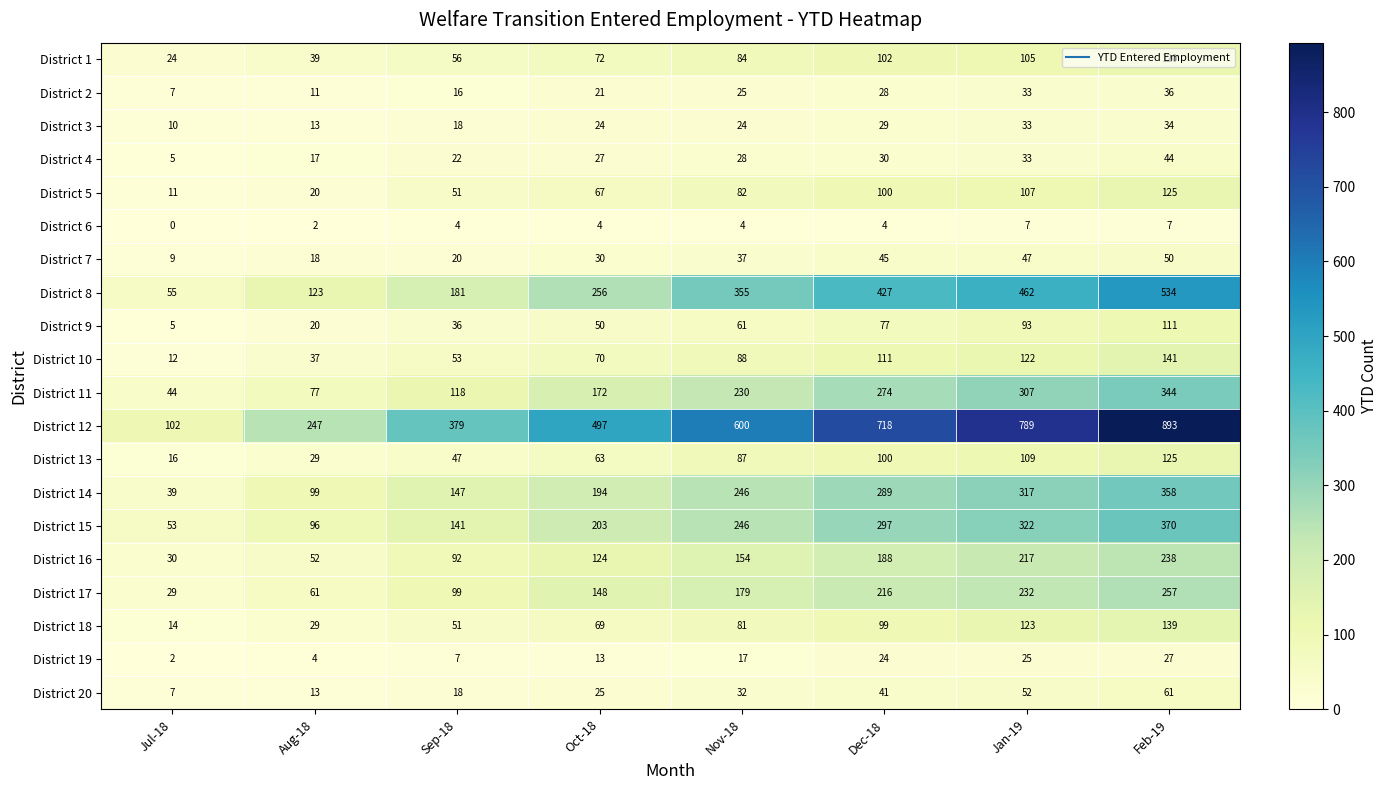

What is the total value across all series at Feb-19?

4014